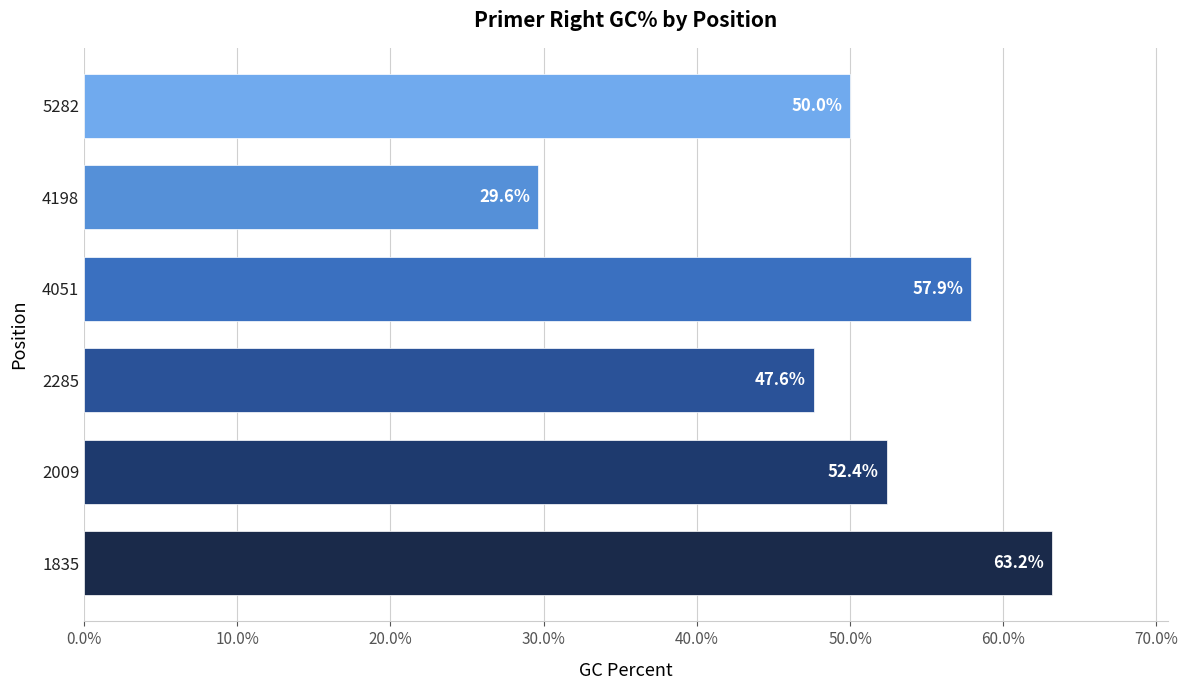

Is it true that the value at 2285 is 47.6?

True